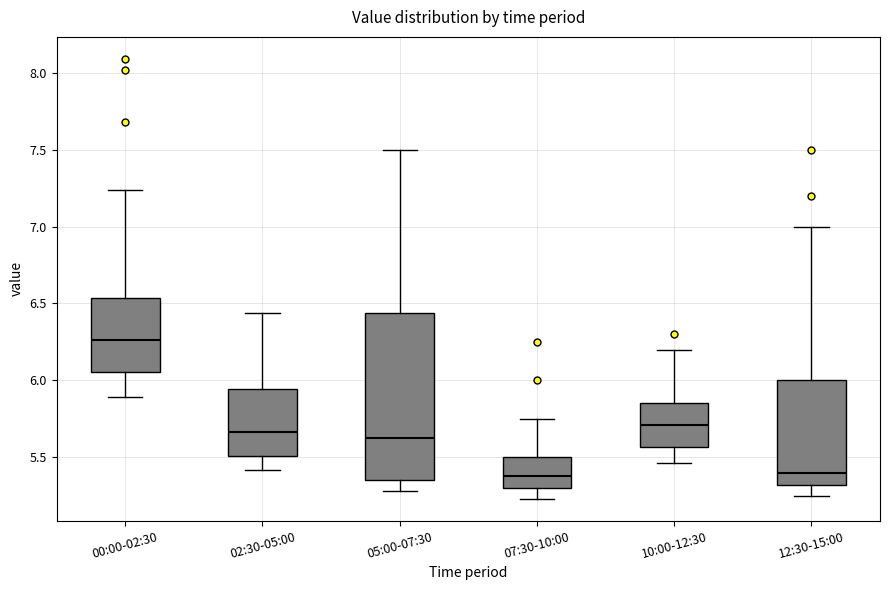

Reading left to right, transcribe this box plot: for each box, give where its median line is, the range the box spans, and where its two whiskers end, as read against the y-axis. The values are not printed on the chart, so give them approximately, as read against the axis.

00:00-02:30: median 6.25, box 6.05 to 6.55, whiskers 5.90 to 7.25
02:30-05:00: median 5.65, box 5.50 to 5.95, whiskers 5.40 to 6.45
05:00-07:30: median 5.65, box 5.35 to 6.45, whiskers 5.30 to 7.50
07:30-10:00: median 5.40, box 5.30 to 5.50, whiskers 5.25 to 5.75
10:00-12:30: median 5.70, box 5.55 to 5.85, whiskers 5.45 to 6.20
12:30-15:00: median 5.40, box 5.30 to 6.00, whiskers 5.25 to 7.00